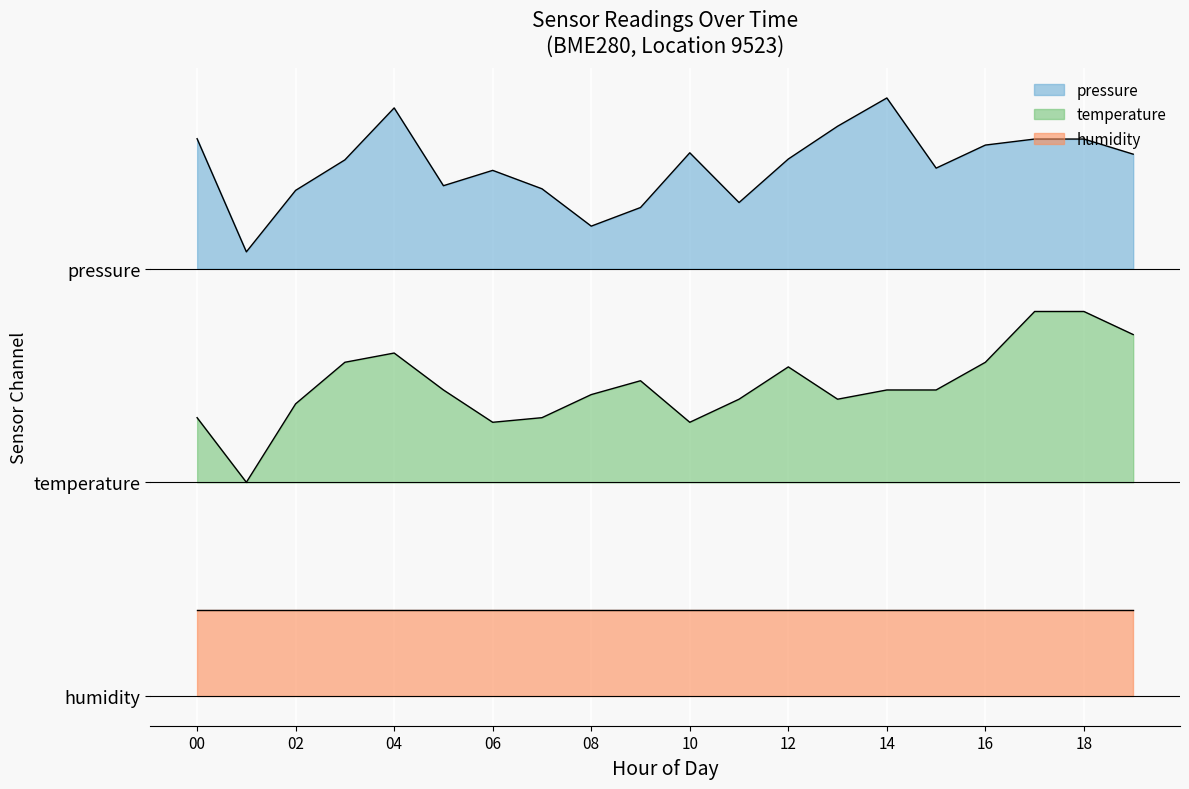

Between 6 and 15, which series saw the biggest shift?

temperature